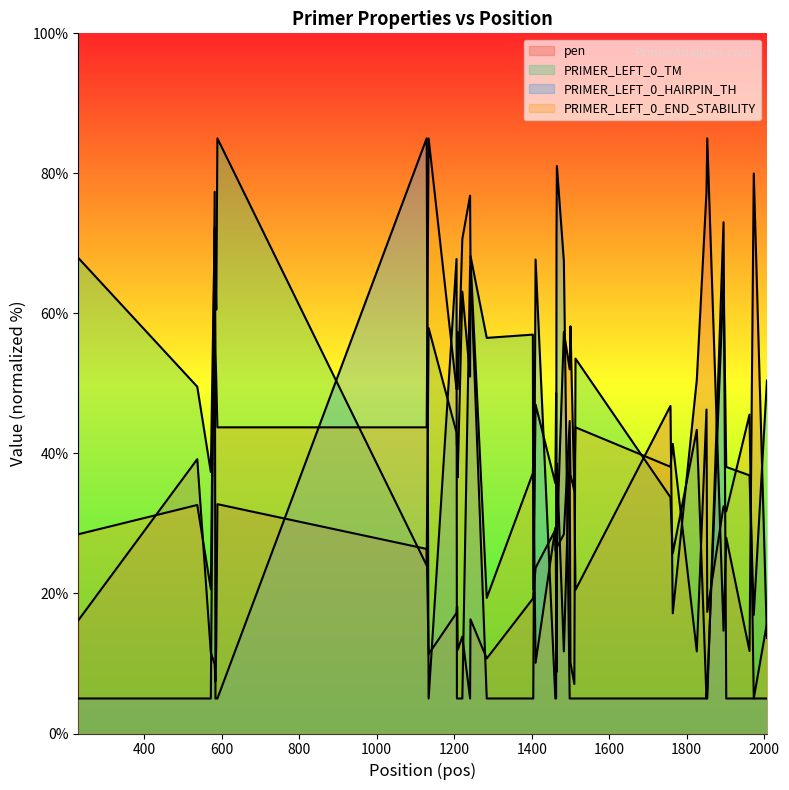

Which series has the largest total across all categories?

PRIMER_LEFT_0_TM